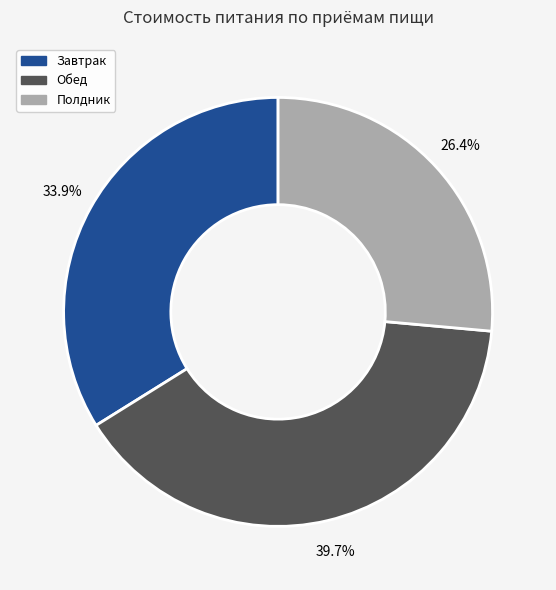

Is there a majority slice in this chart?

No